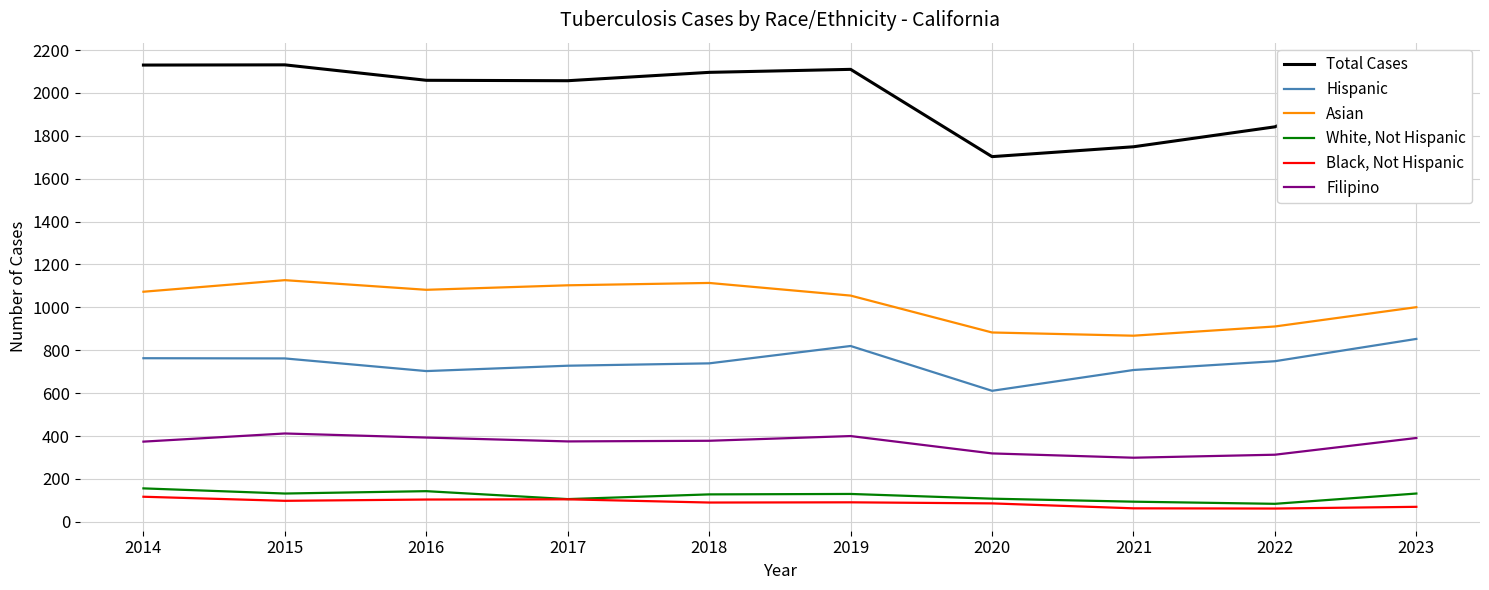

Where is the first local maximum for Filipino?

2015